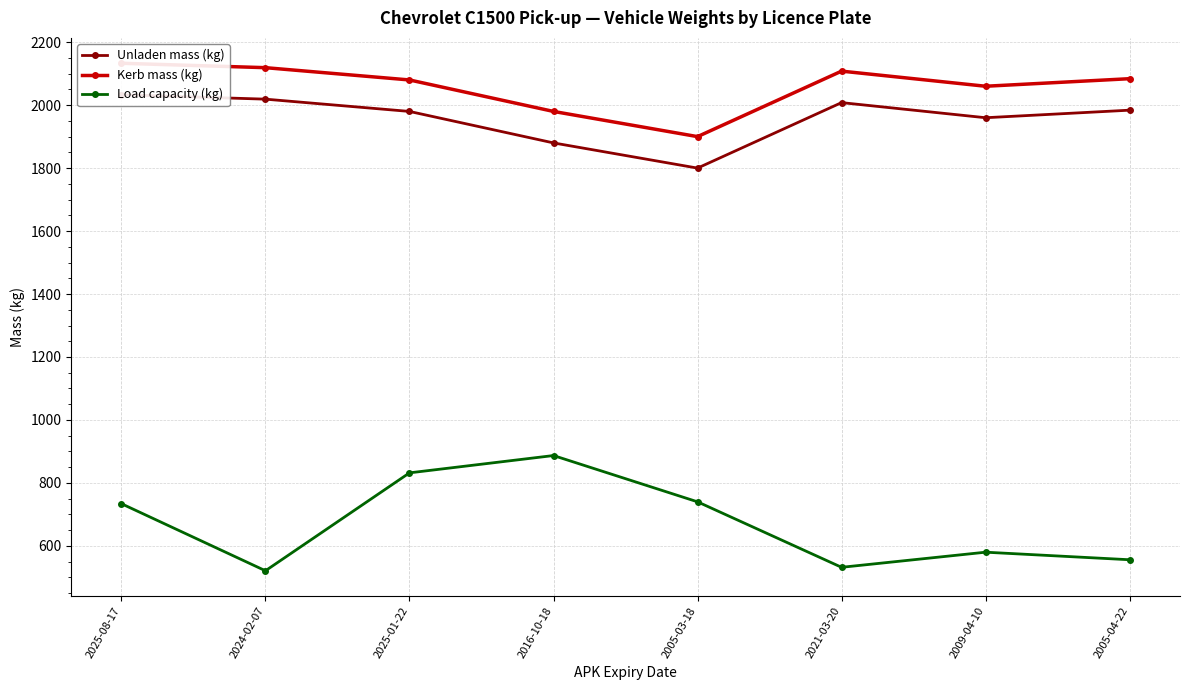

What is the approximate value of Load capacity (kg) at 2025-01-22, to the nearest 10?

830